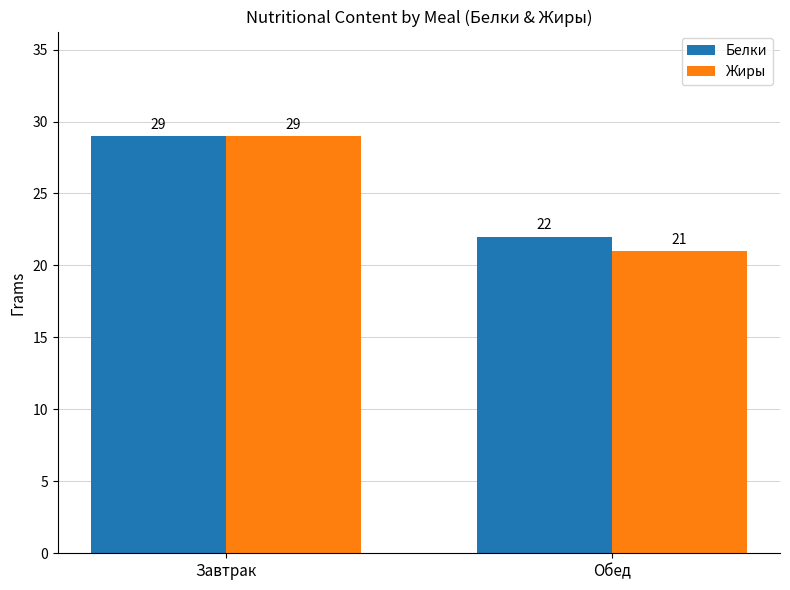

What is the value of the Белки bar at the 1st from the left?

29